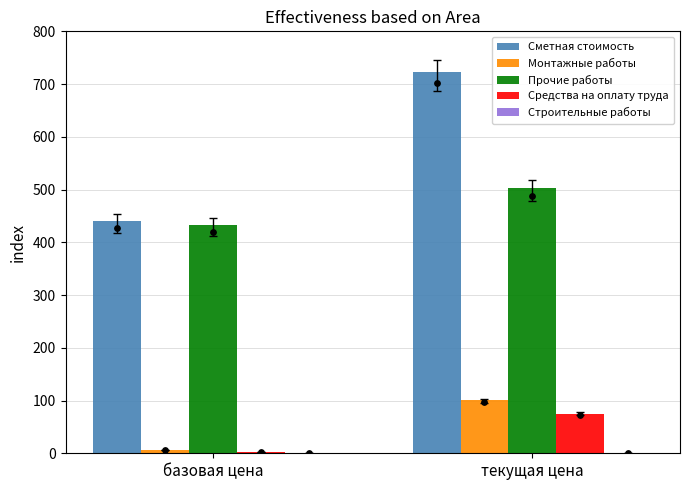

Which series contains the highest Y value?

Сметная стоимость